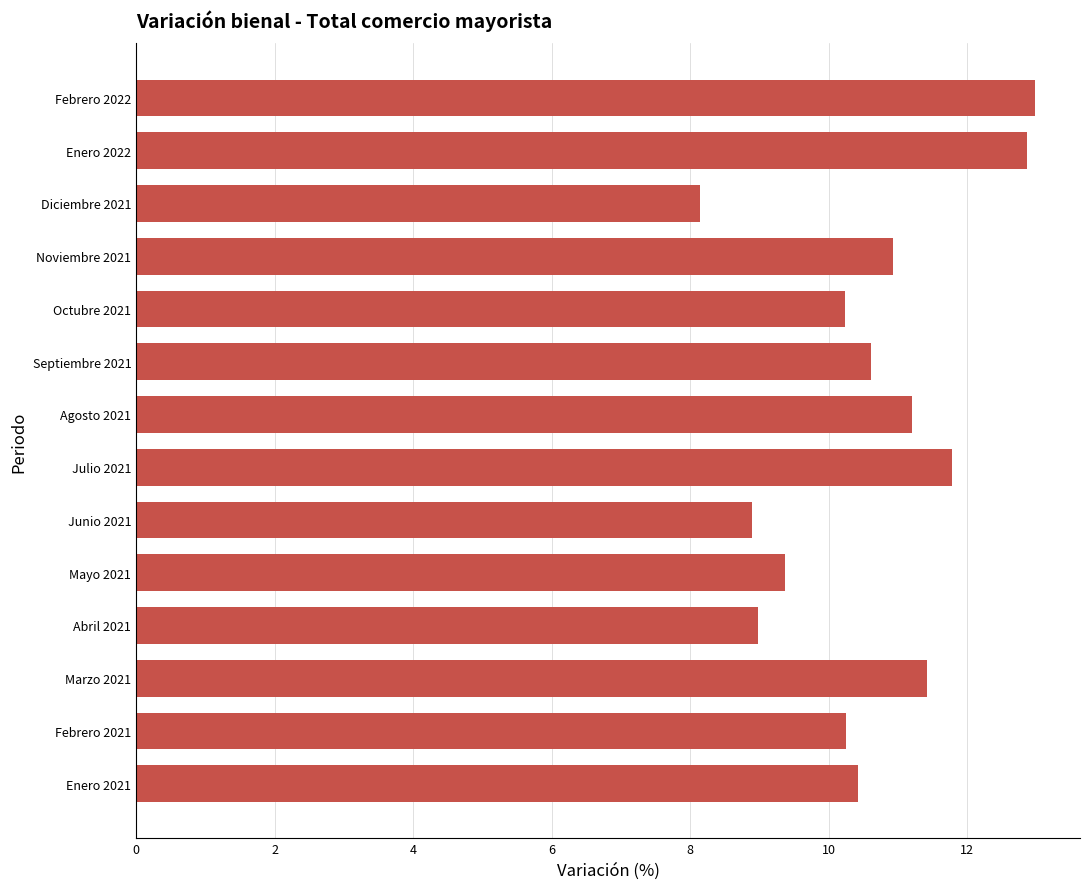

What is the ratio of the value at Octubre 2021 to the value at Julio 2021?

0.9